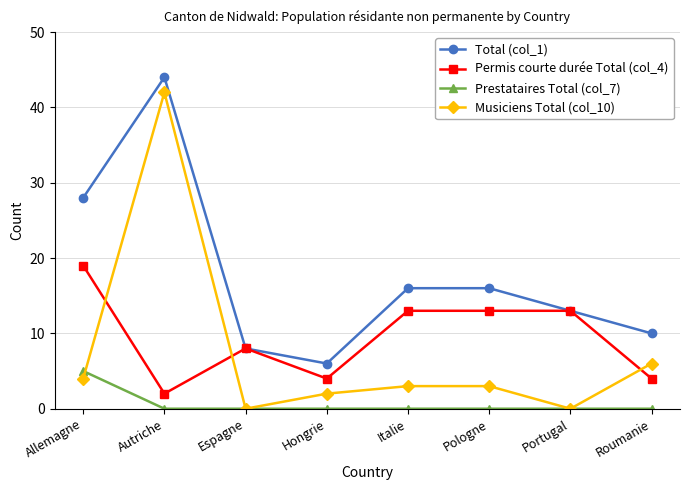

Which series has the largest total across all categories?

Total (col_1)